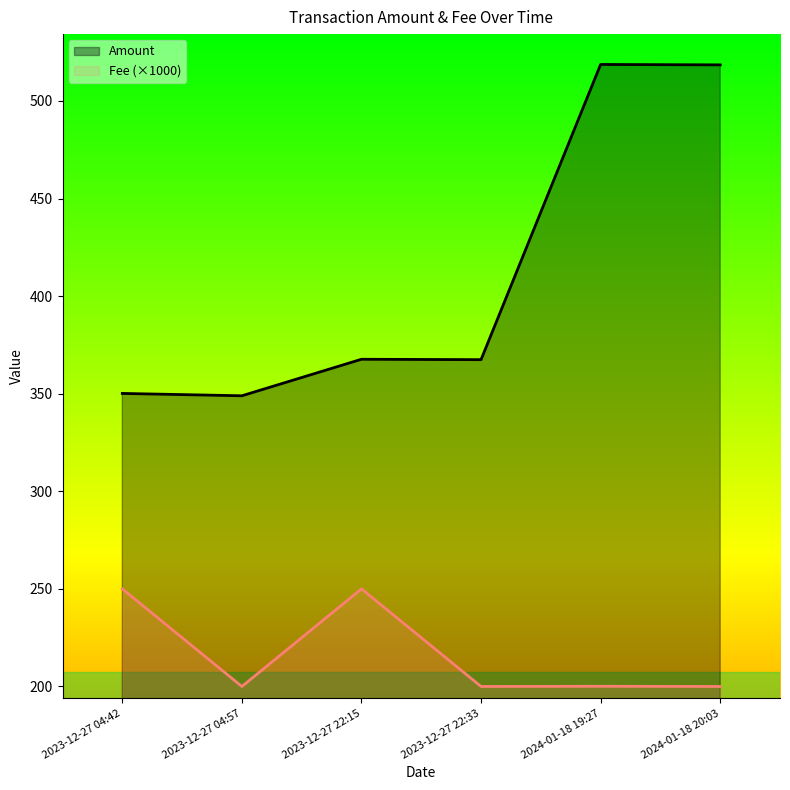

At which category is the sum across all series the highest?

2024-01-18 19:27